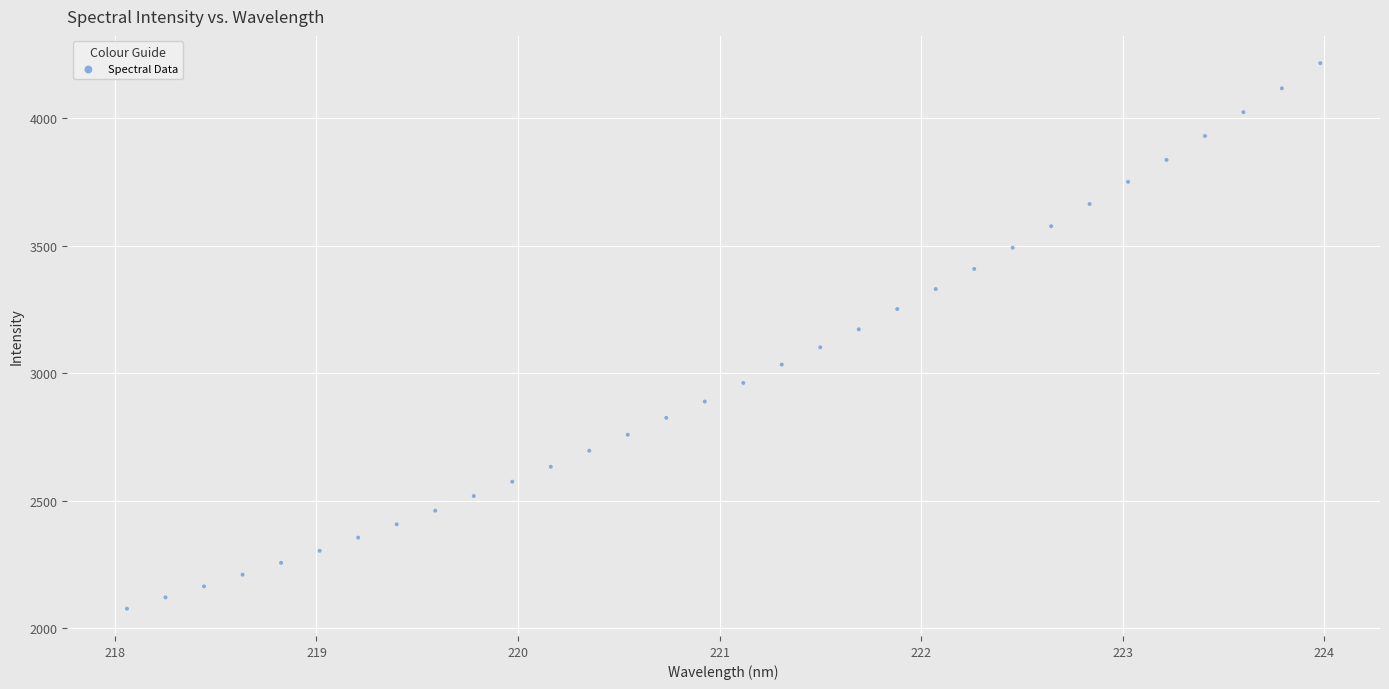

What is the range of Y values (max minus min)?

2140.2